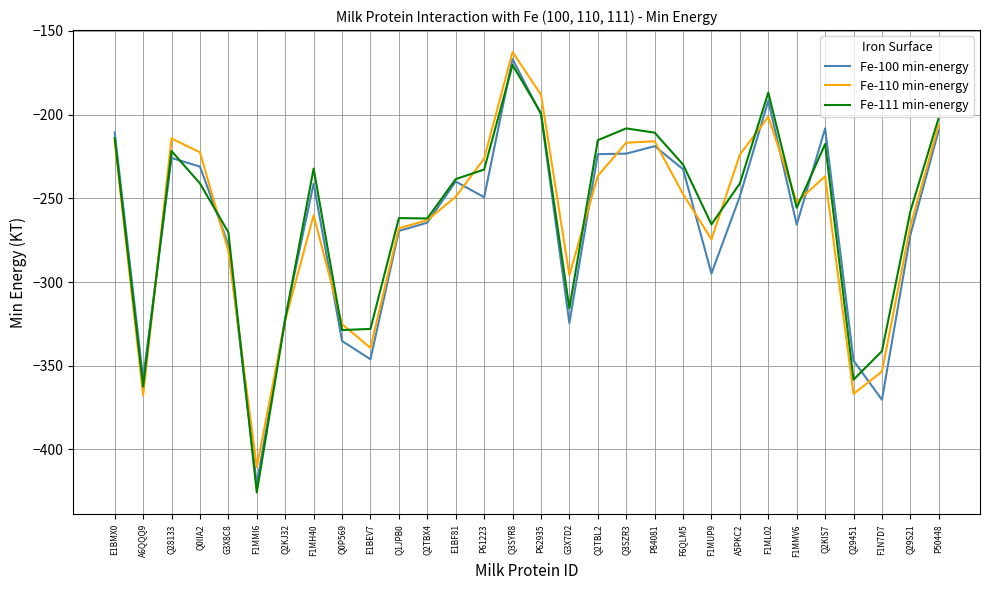

True or false: Fe-111 min-energy has a value of -425.7 at F1MMI6.

True